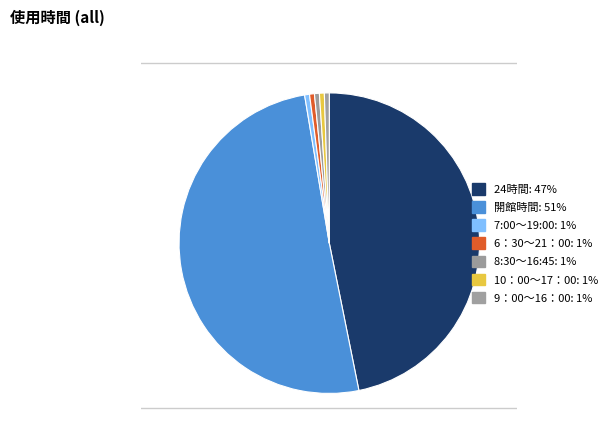

Is the sum of 24時間 and 6：30～21：00 greater than half?

No